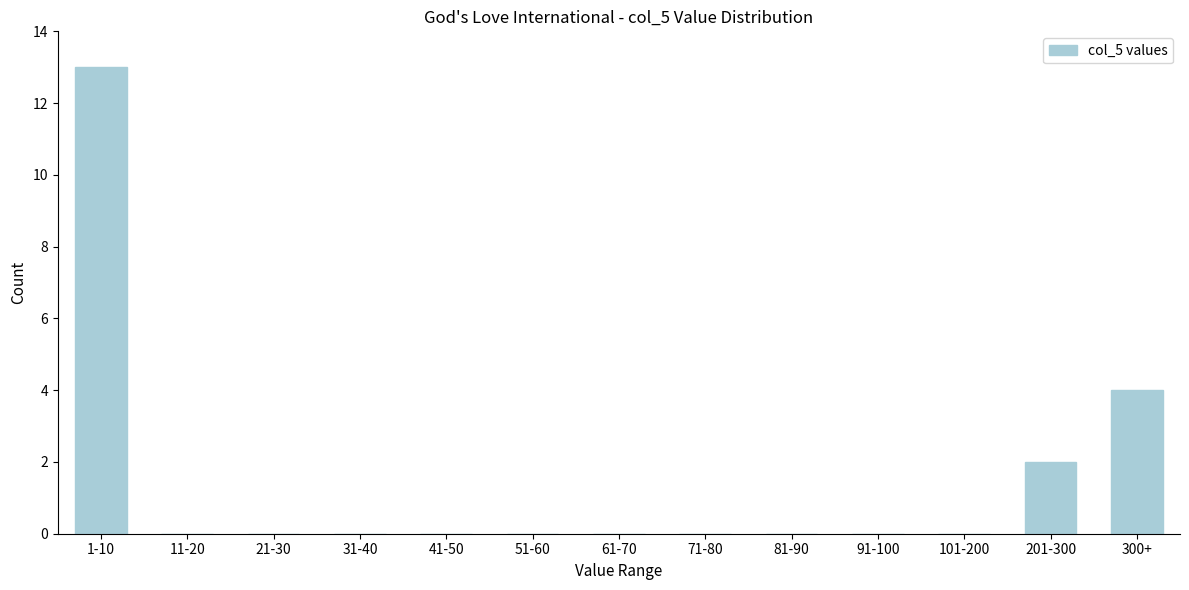

Reading left to right, what are all the values shown in this chart?

1-10=13	11-20=0	21-30=0	31-40=0	41-50=0	51-60=0	61-70=0	71-80=0	81-90=0	91-100=0	101-200=0	201-300=2	300+=4